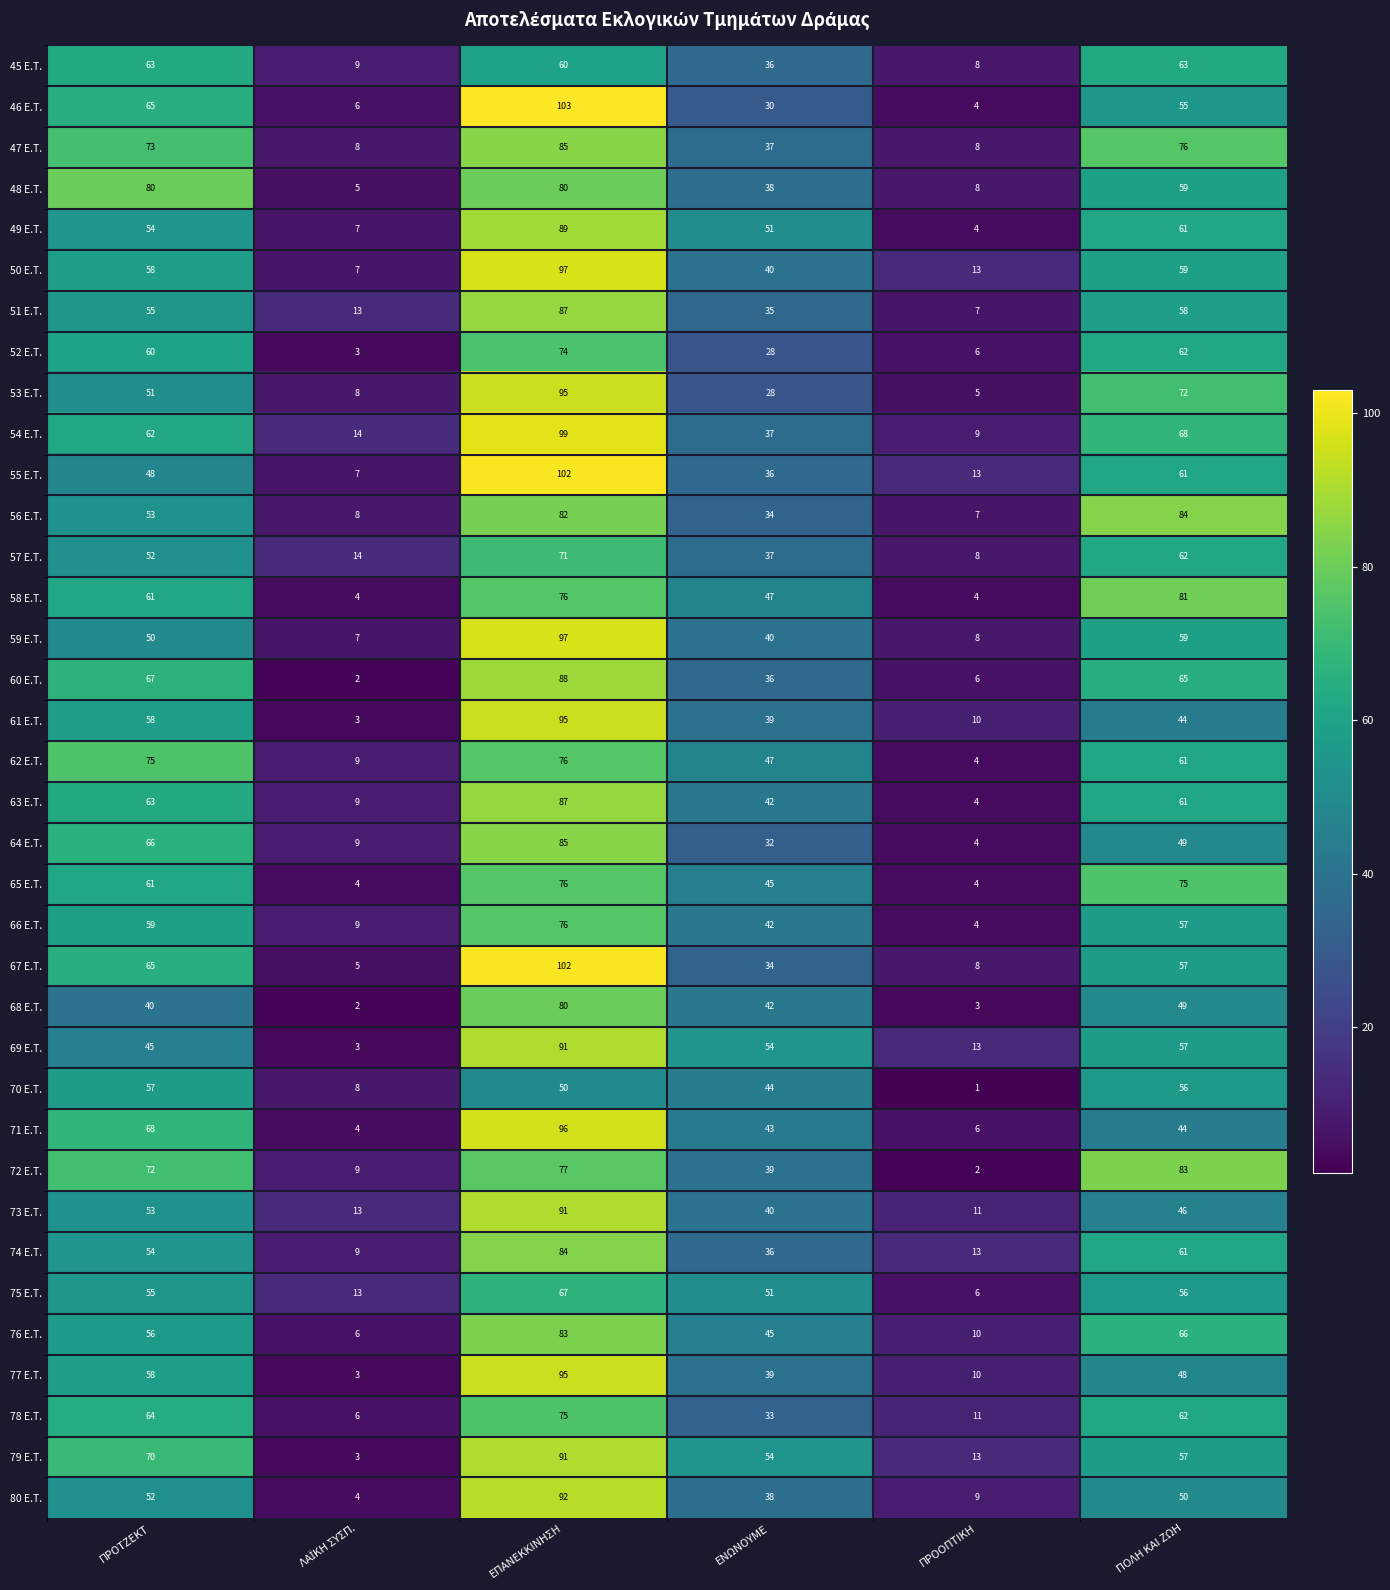

Which category has the highest value across all series?

ΕΠΑΝΕΚΚΙΝΗΣΗ